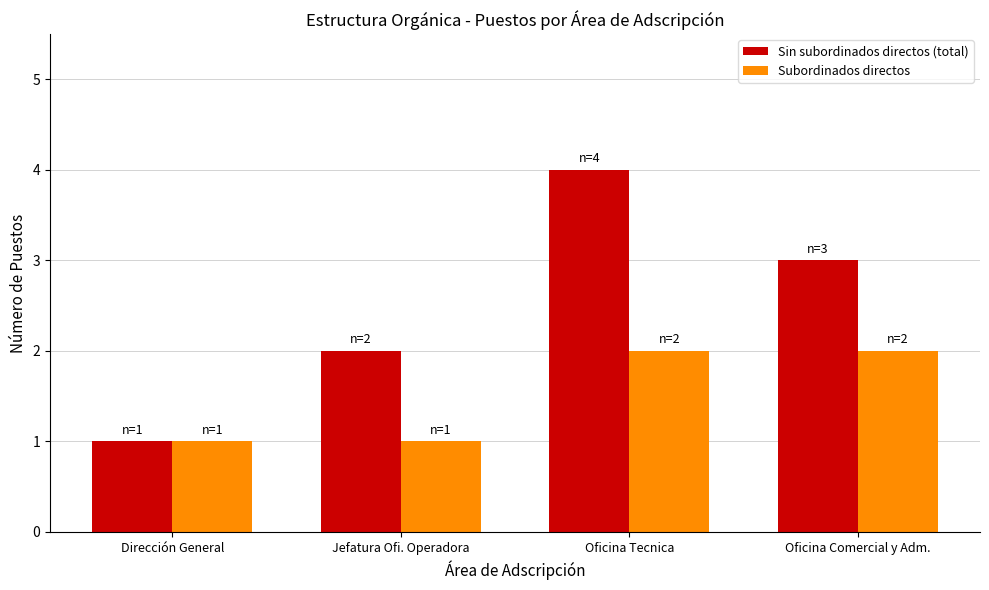

How many bars are there in total?

8